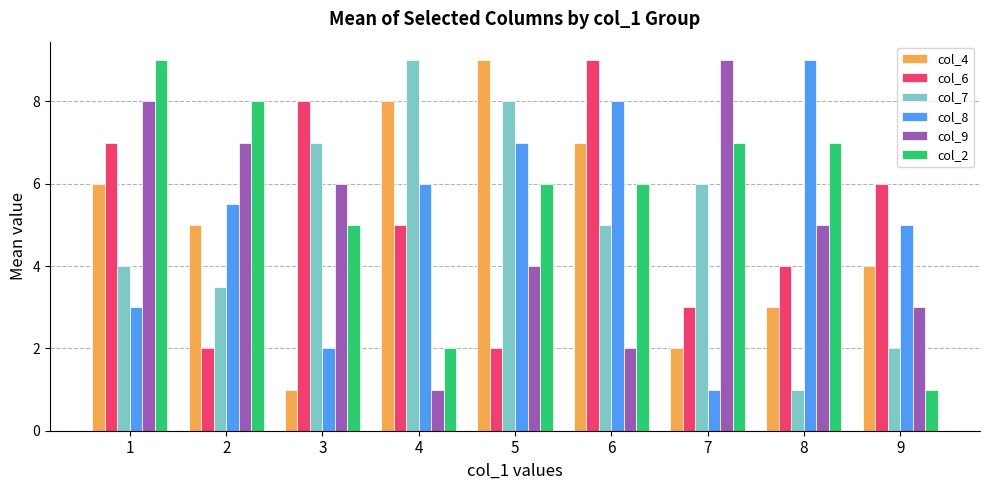

What is the lowest value of the col_6 series?

2.0